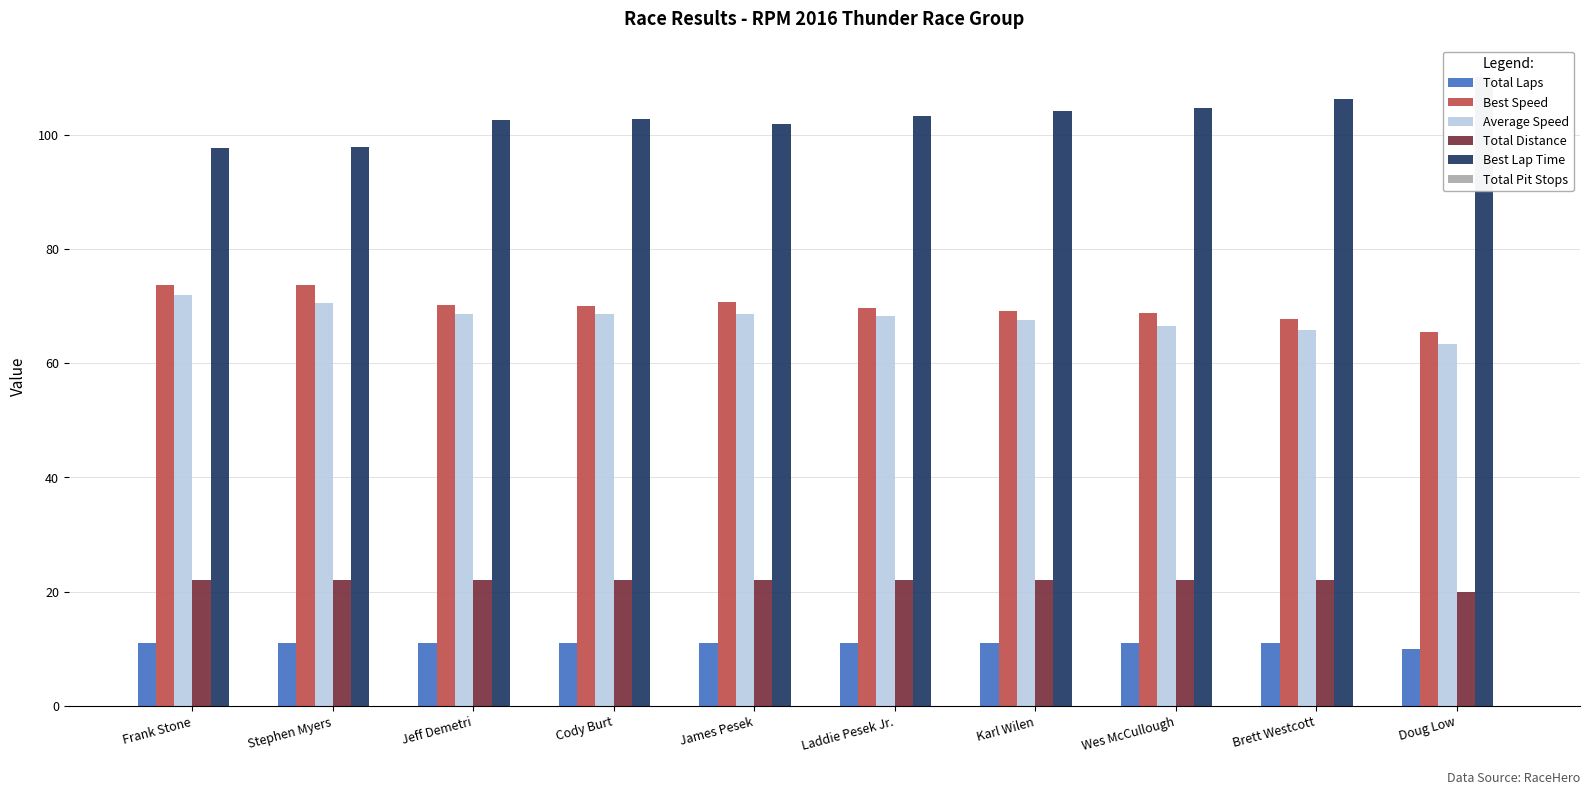

Which category has the highest value in the Total Distance series?

Frank Stone